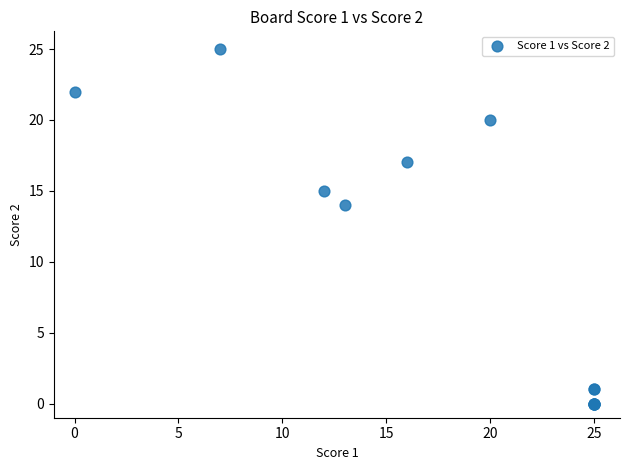

What Y value in the scatter plot is closest to 12?

14